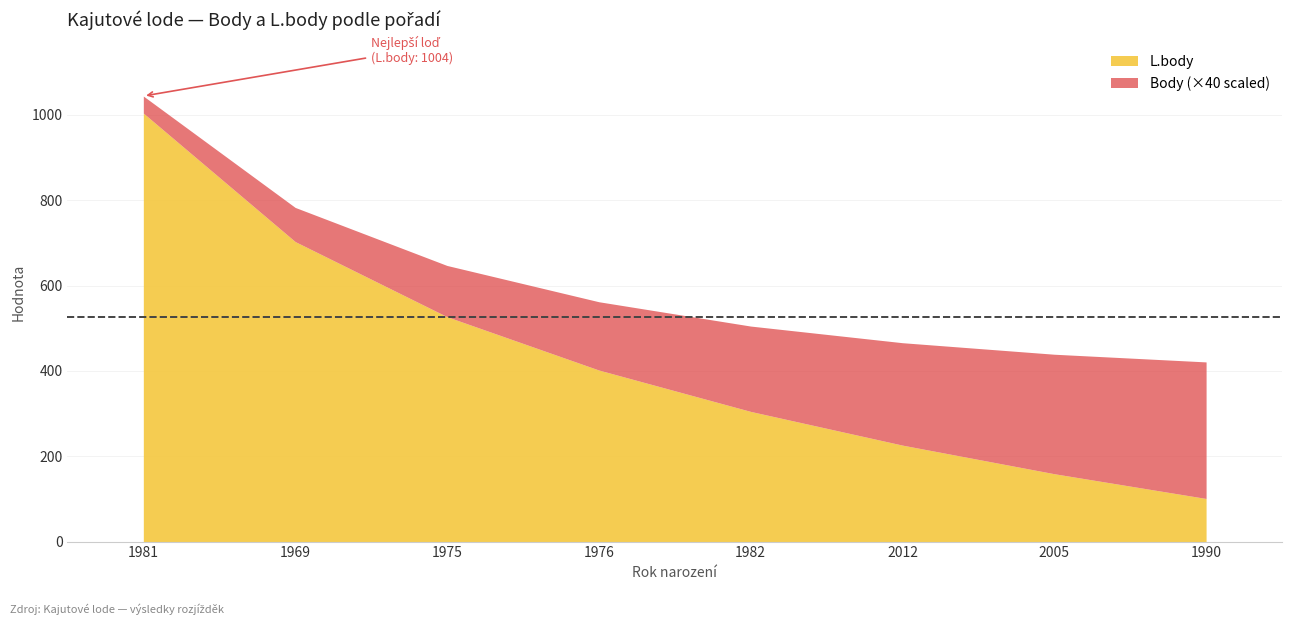

How many data points in L.body are above 402?

3